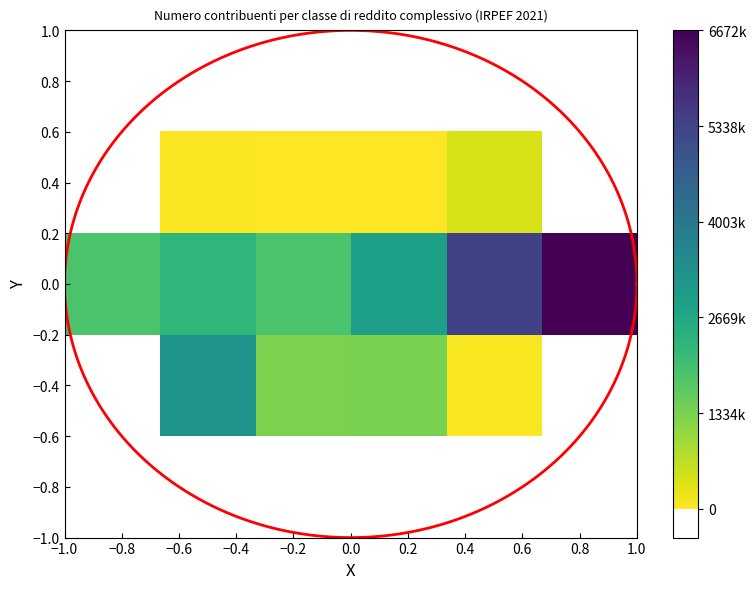

At how many categories does at least one series exceed 94027?

6